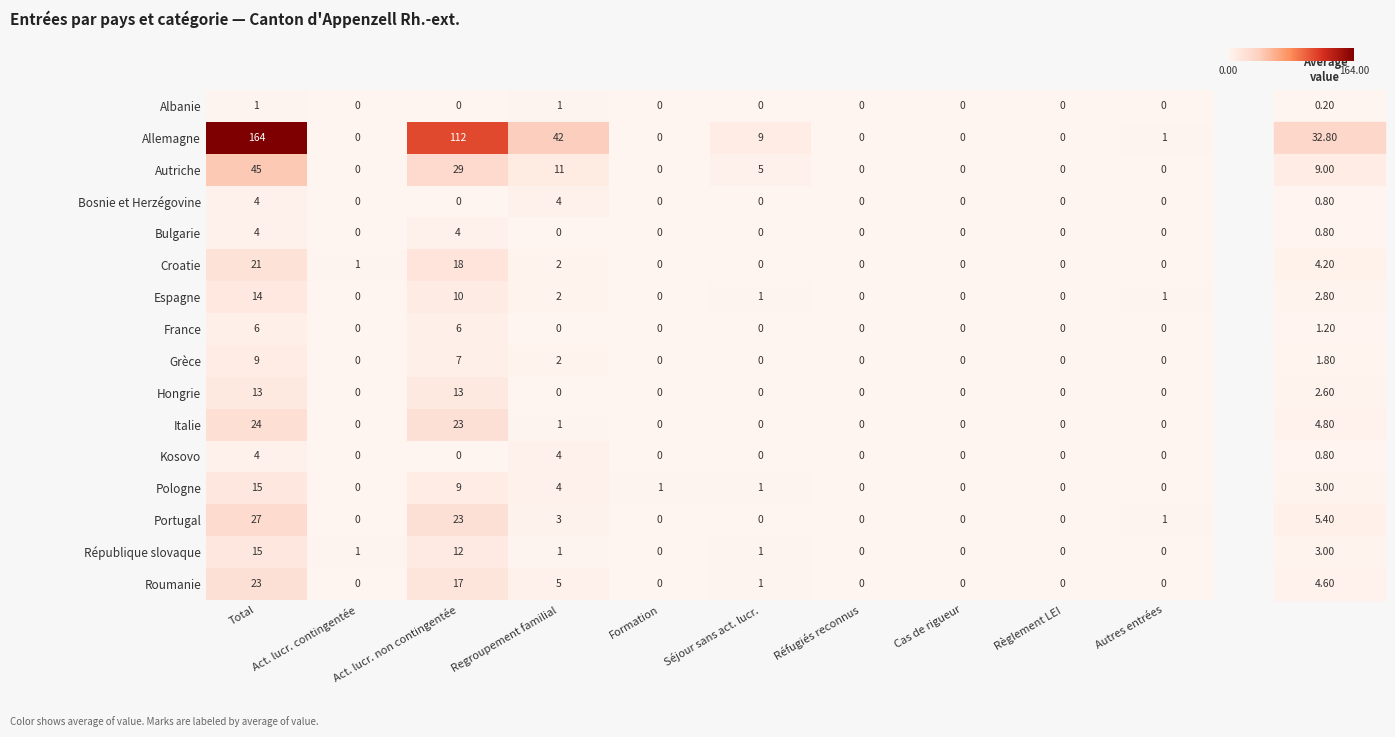

What is the sum of all République slovaque values?

30